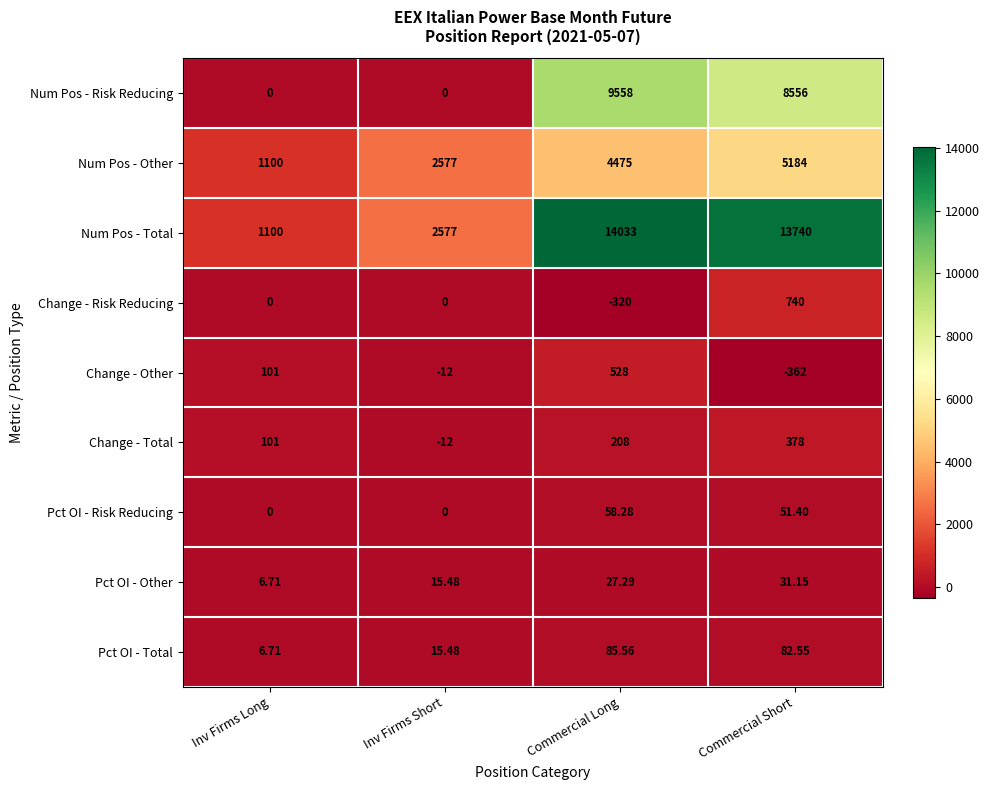

Which category has the highest value in the Num Pos - Risk Reducing series?

Commercial Long